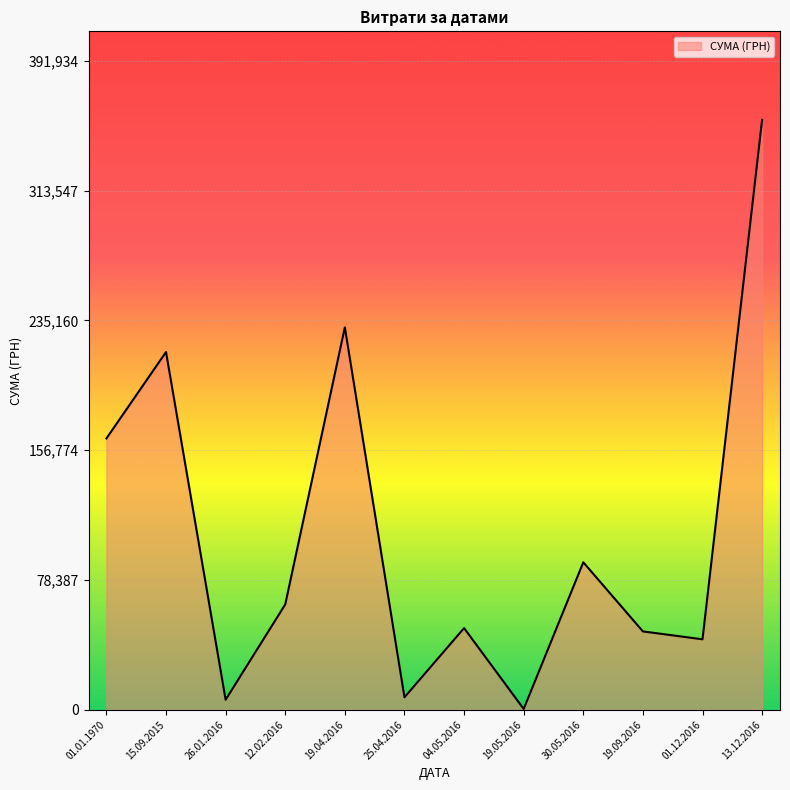

What is the difference between the maximum and minimum values?

355775.5